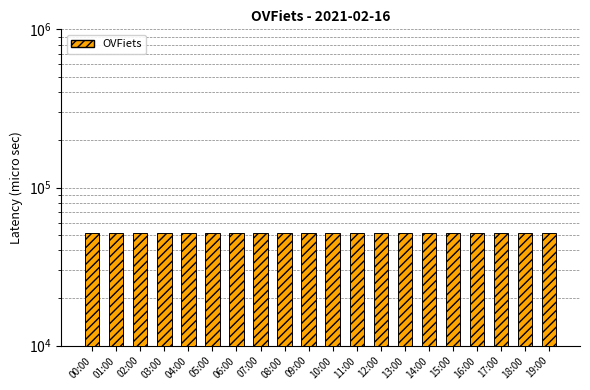

Which has a higher value, 04:00 or 10:00?

04:00